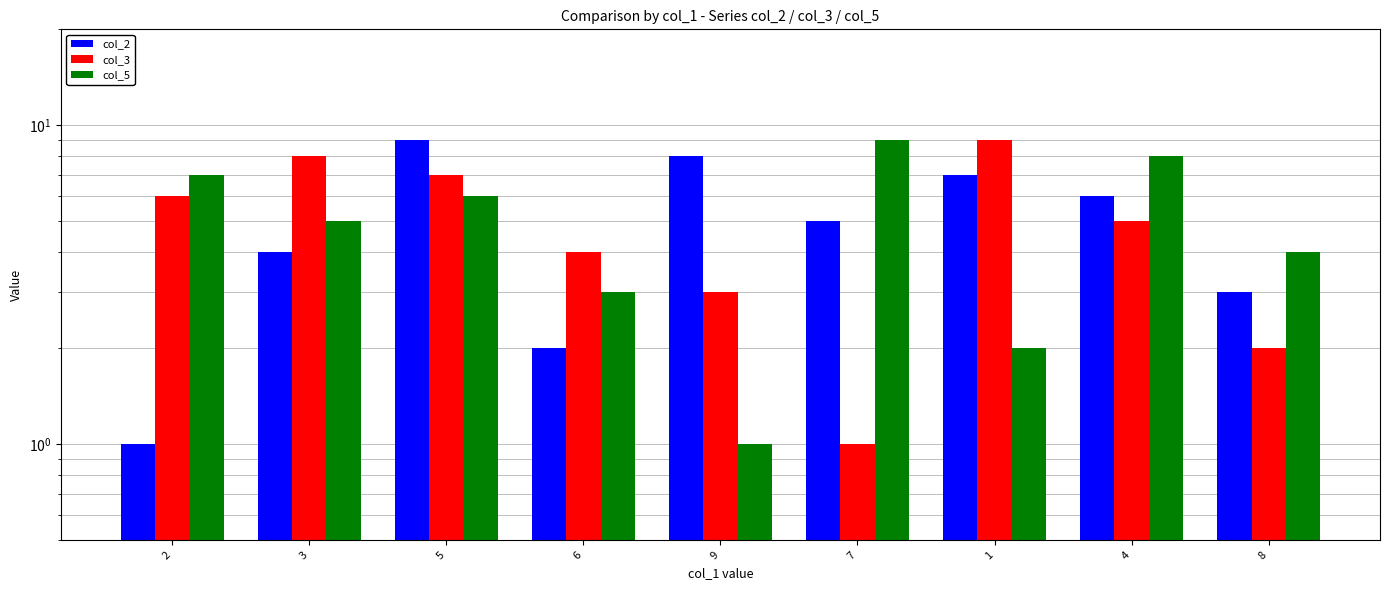

What is the difference between the highest and lowest values at 1?

7